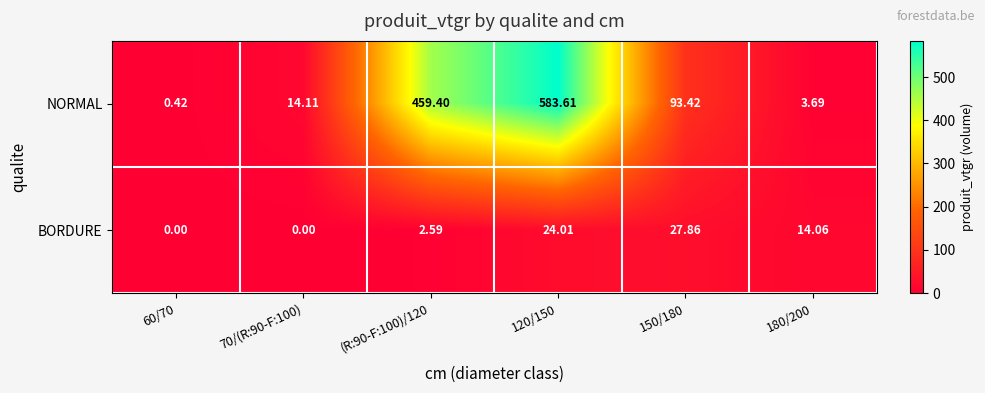

List the series in order of their overall mean, highest first.

NORMAL, BORDURE